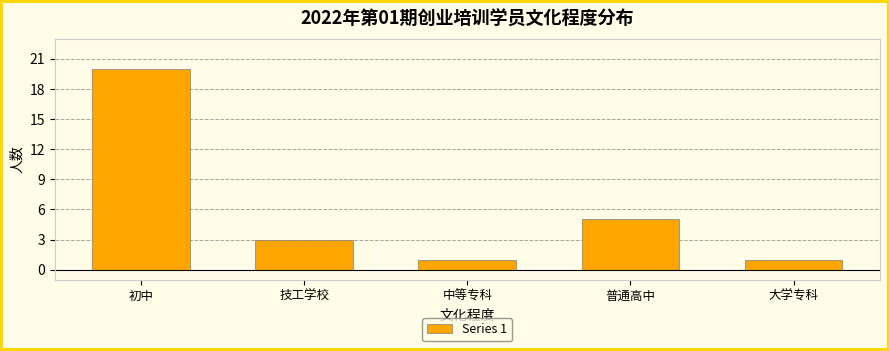

Reading left to right, what are all the values shown in this chart?

初中=20	技工学校=3	中等专科=1	普通高中=5	大学专科=1